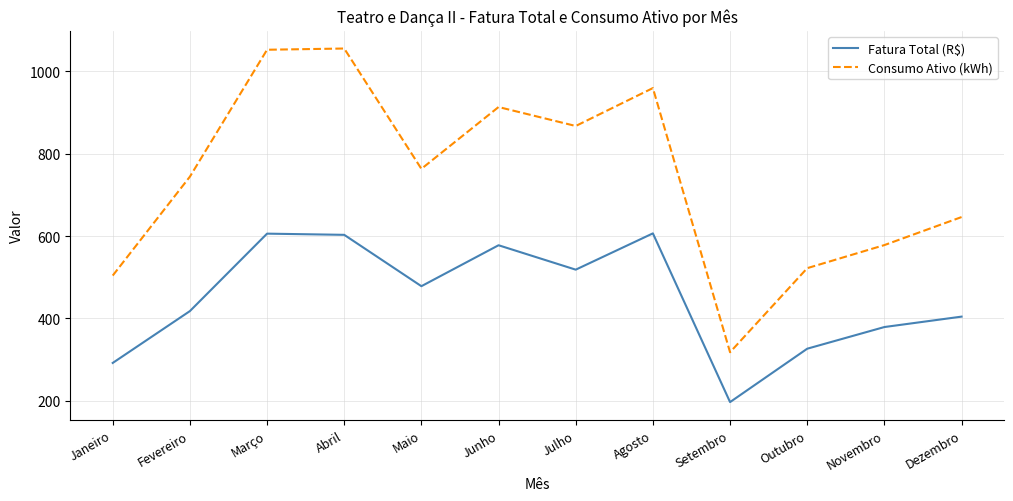

What is the minimum value for Fatura Total (R$)?

197.0